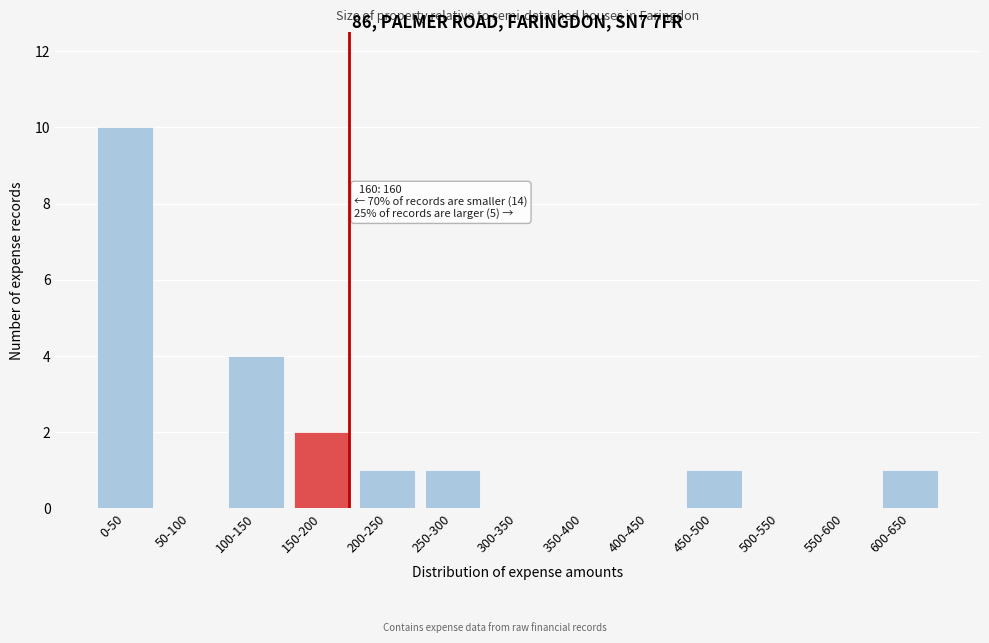

Reading right to left, extract all data points from this chart.

600-650=1	550-600=0	500-550=0	450-500=1	400-450=0	350-400=0	300-350=0	250-300=1	200-250=1	150-200=2	100-150=4	50-100=0	0-50=10